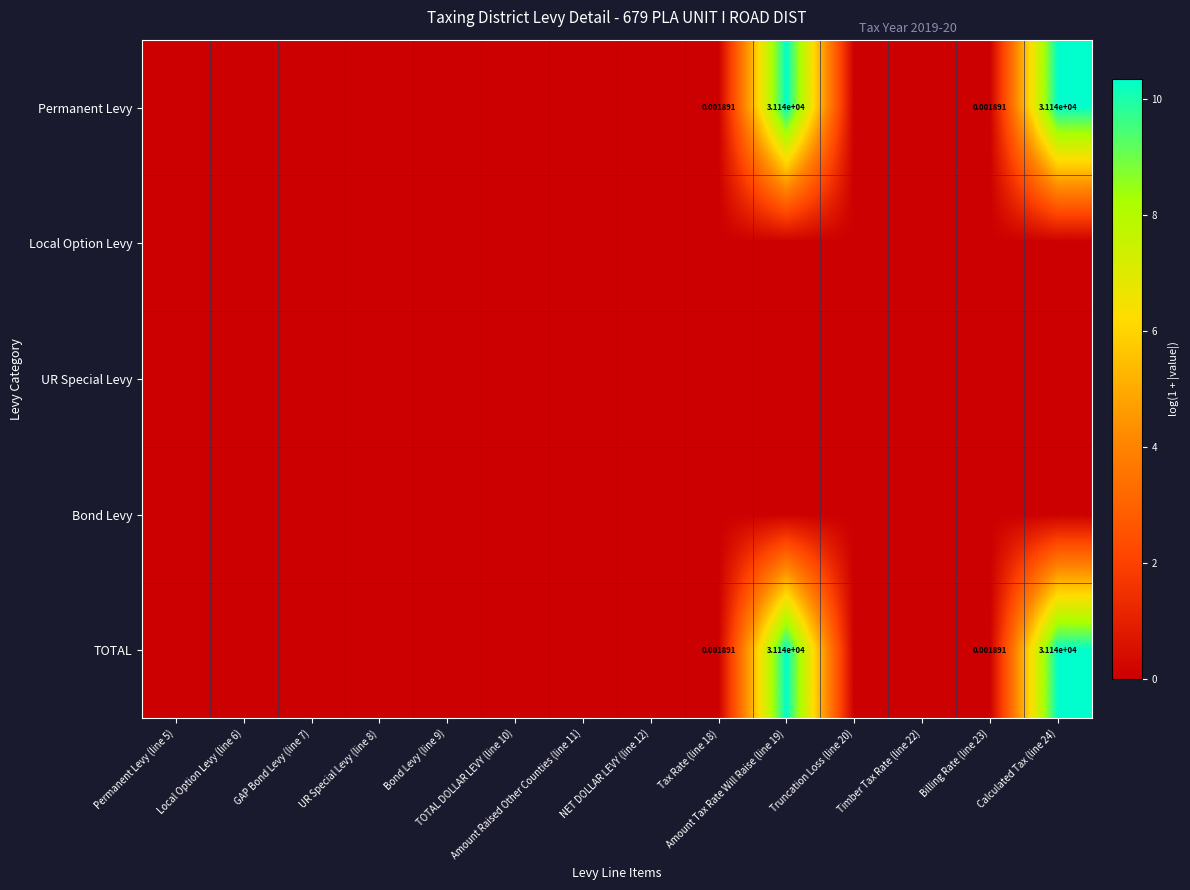

Where is UR Special Levy nearest to the value 0?

Permanent Levy (line 5)